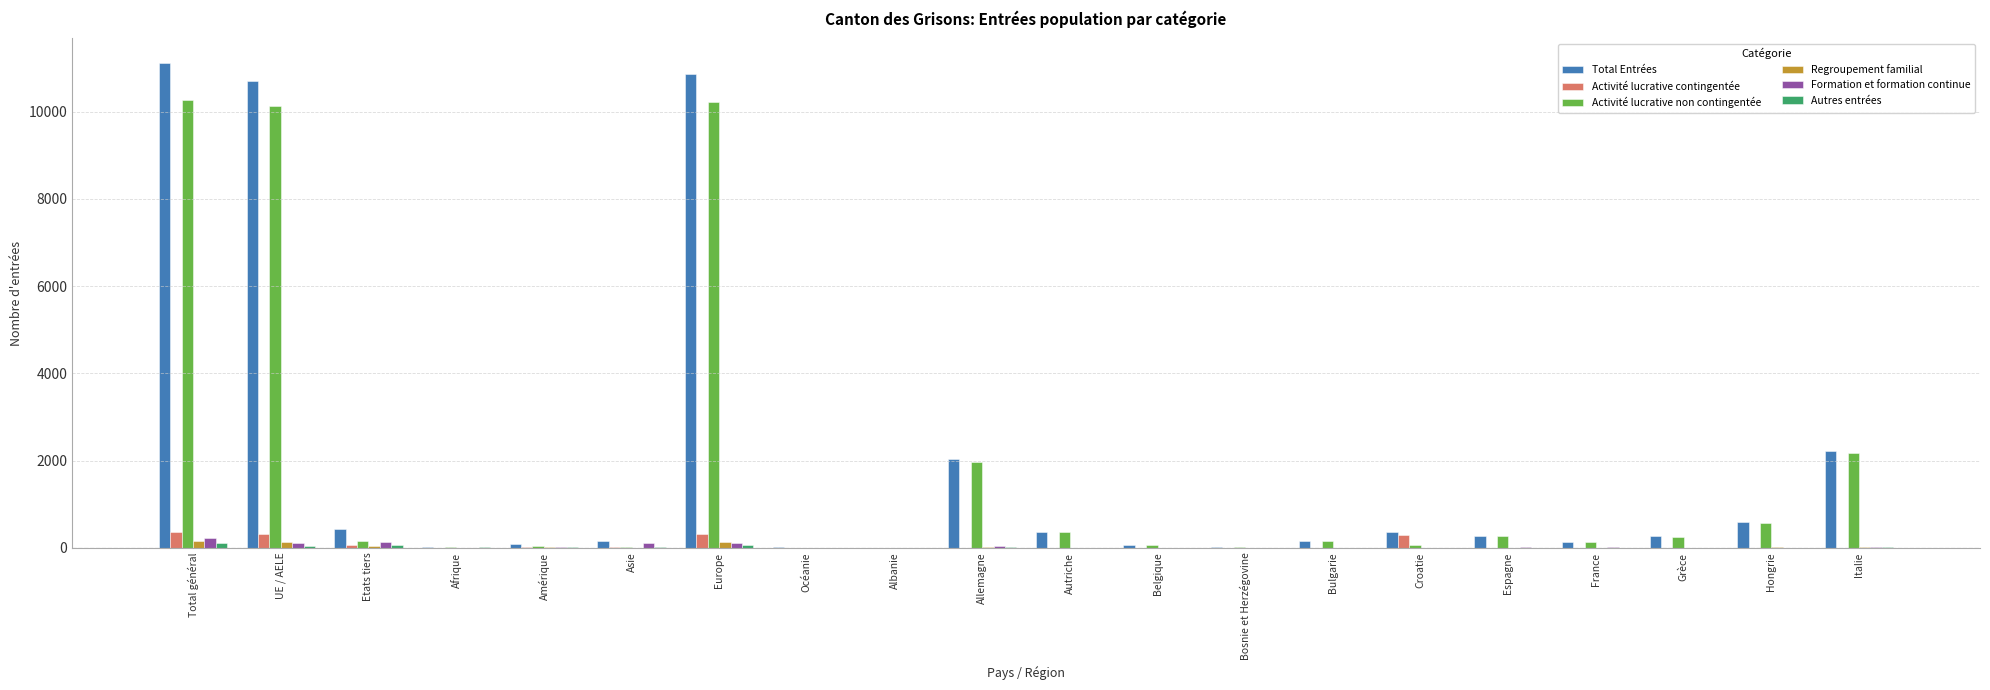

What is the sum of all Activité lucrative contingentée values?

1389